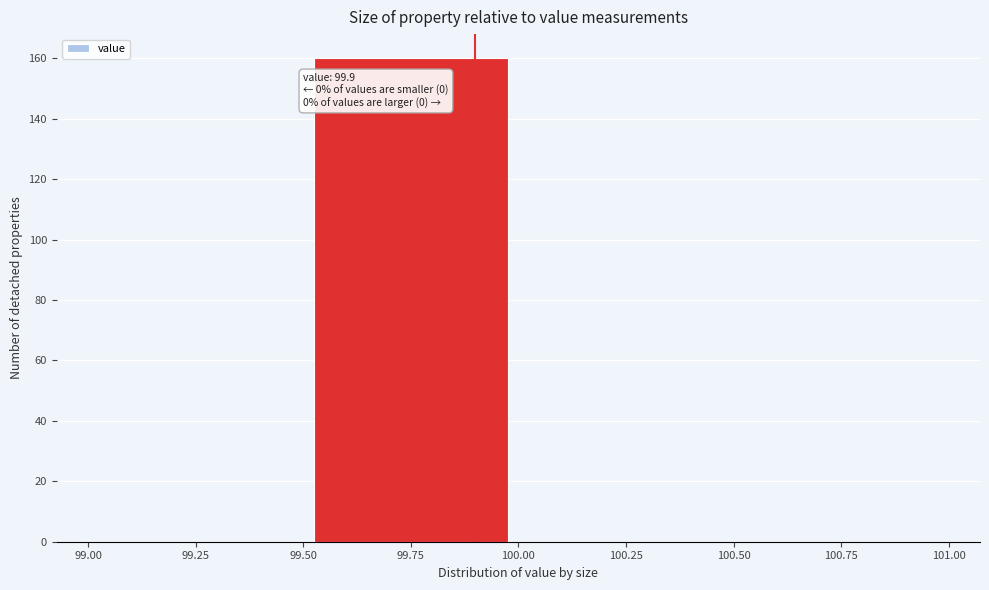

Which range on the x-axis has the tallest bar?

99.50 to 100.00